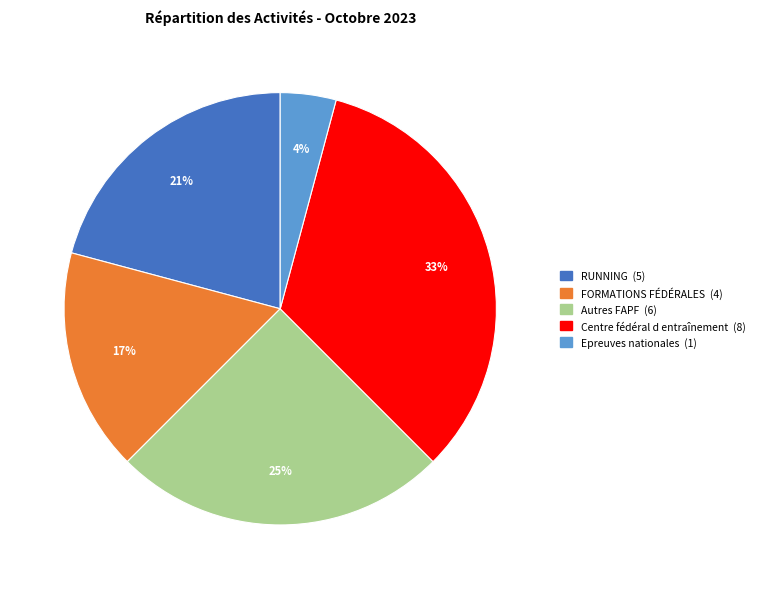

To the nearest percent, what is the average slice percentage?

20%